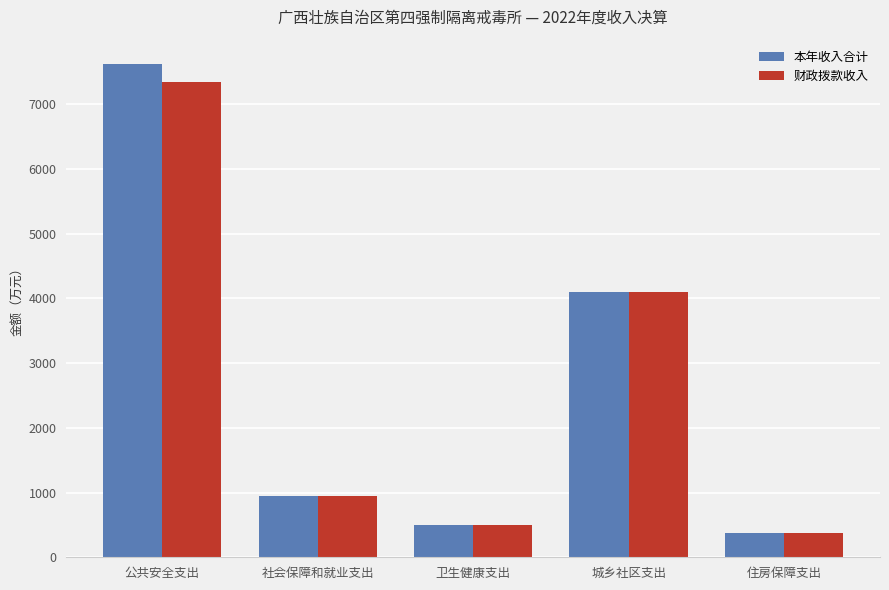

Reading left to right, transcribe all the data shown in this chart.

本年收入合计: 公共安全支出=7613.4	社会保障和就业支出=947.0	卫生健康支出=498.4	城乡社区支出=4090.0	住房保障支出=367.7
财政拨款收入: 公共安全支出=7343.9	社会保障和就业支出=947.0	卫生健康支出=498.4	城乡社区支出=4090.0	住房保障支出=367.7